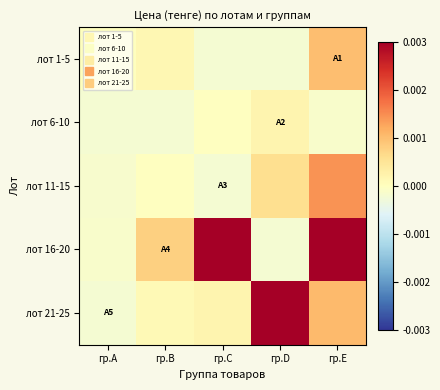

Between гр.C and гр.D, which series saw the biggest shift?

лот 16-20